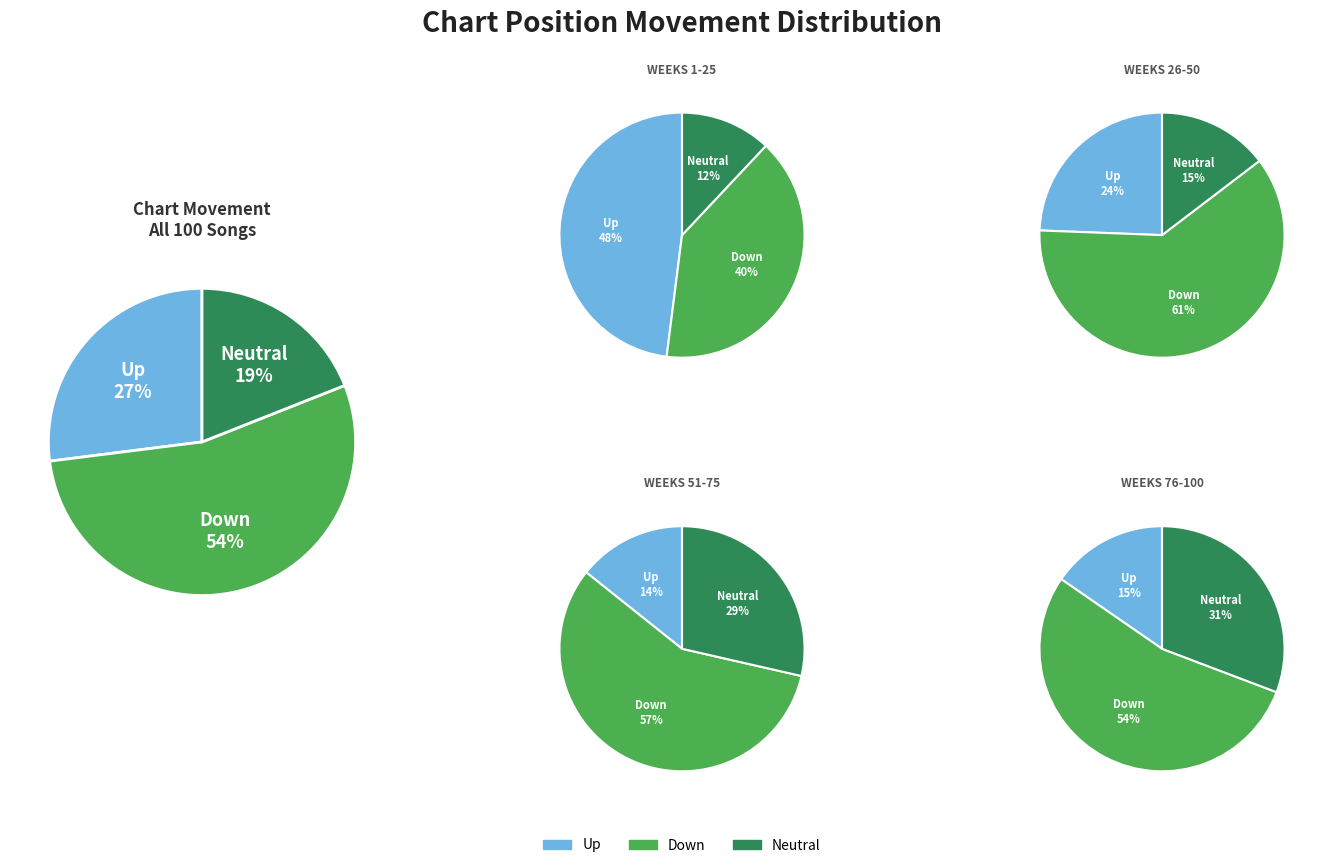

To the nearest percent, what is the difference between the - and down slice percentages?

35%